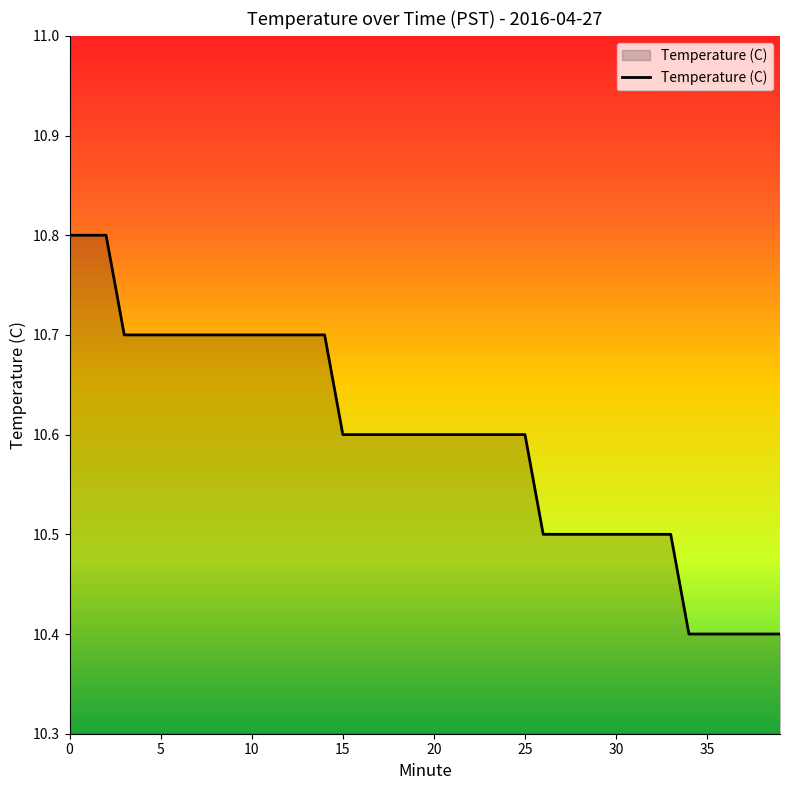

True or false: there are more than 2 points higher than both neighbors.

False